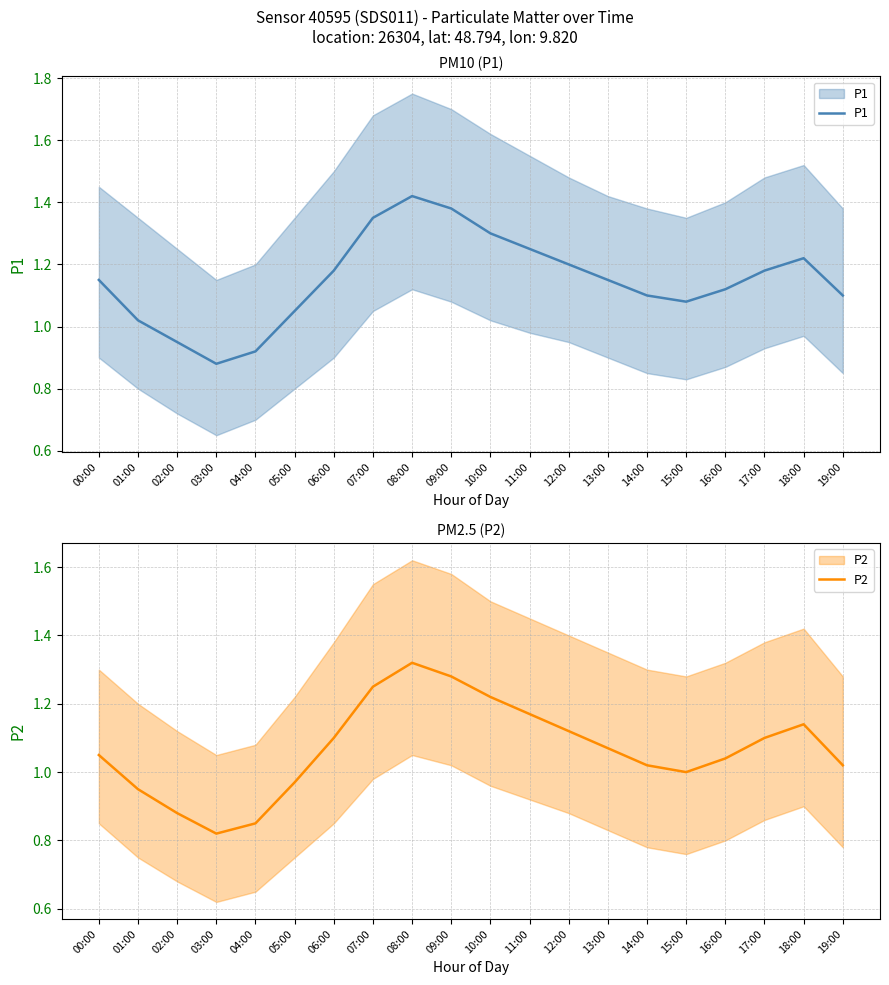

The P2 series shows 0.5 at 03:00. True or false?

False